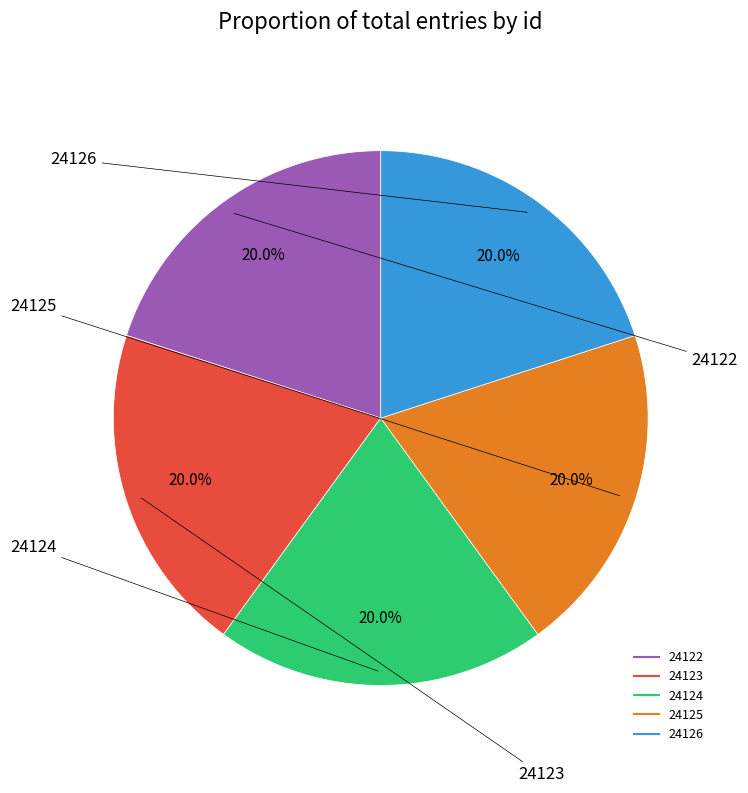

Is it true that 24126 is 20% of the pie?

True